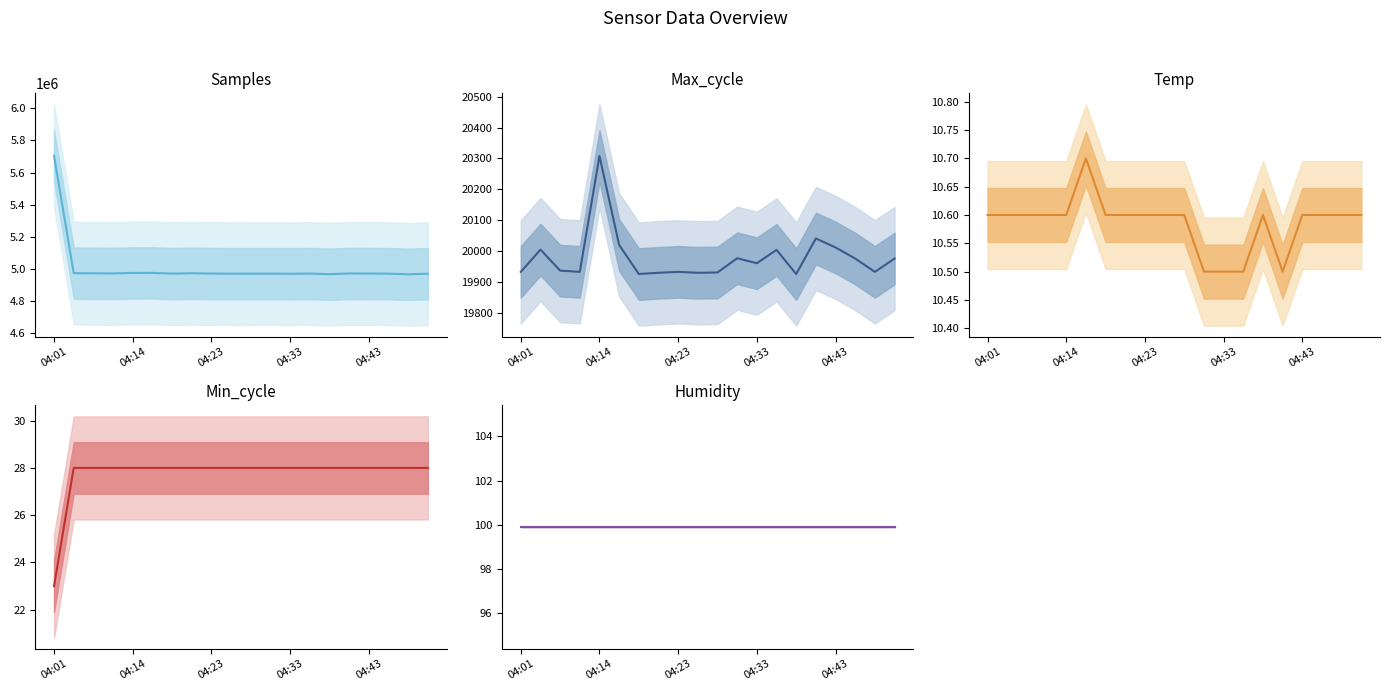

Which series has the largest total across all categories?

Samples